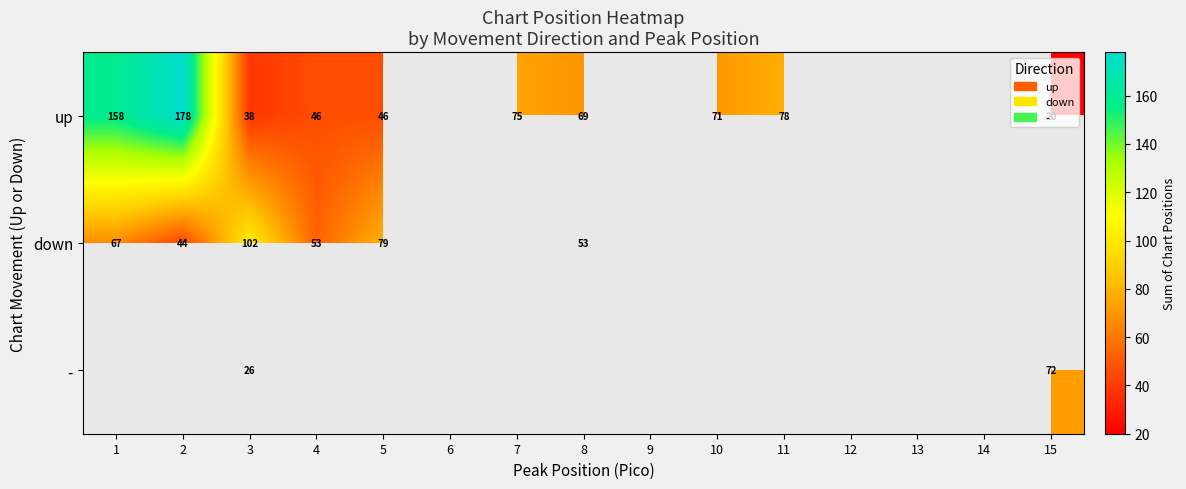

The value of up at 1 is 67. True or false?

False